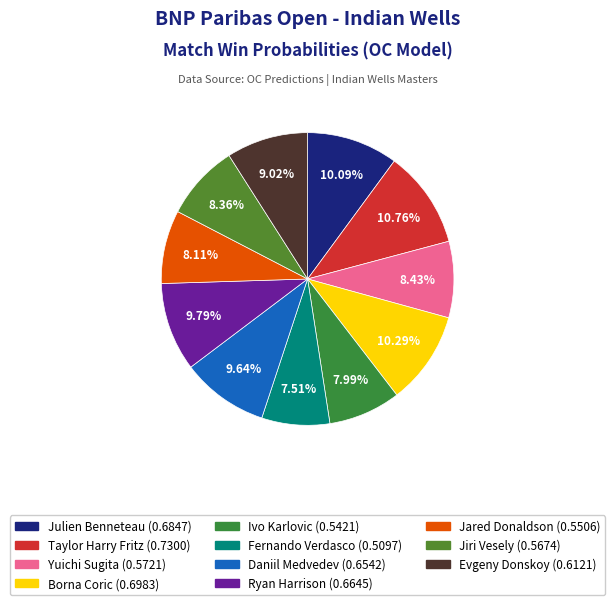

Does Jiri Vesely account for over 50% of the chart?

No